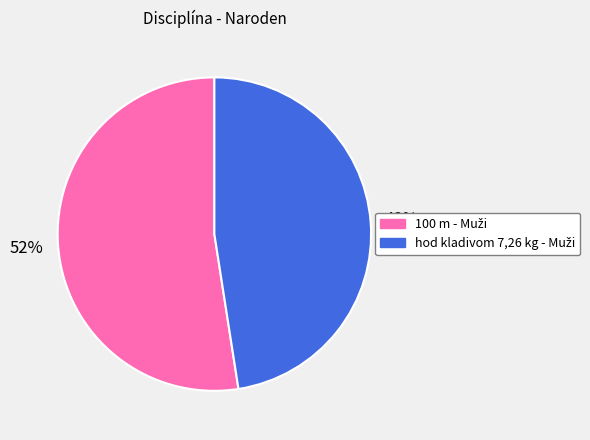

To the nearest percent, what is the average slice percentage?

50%